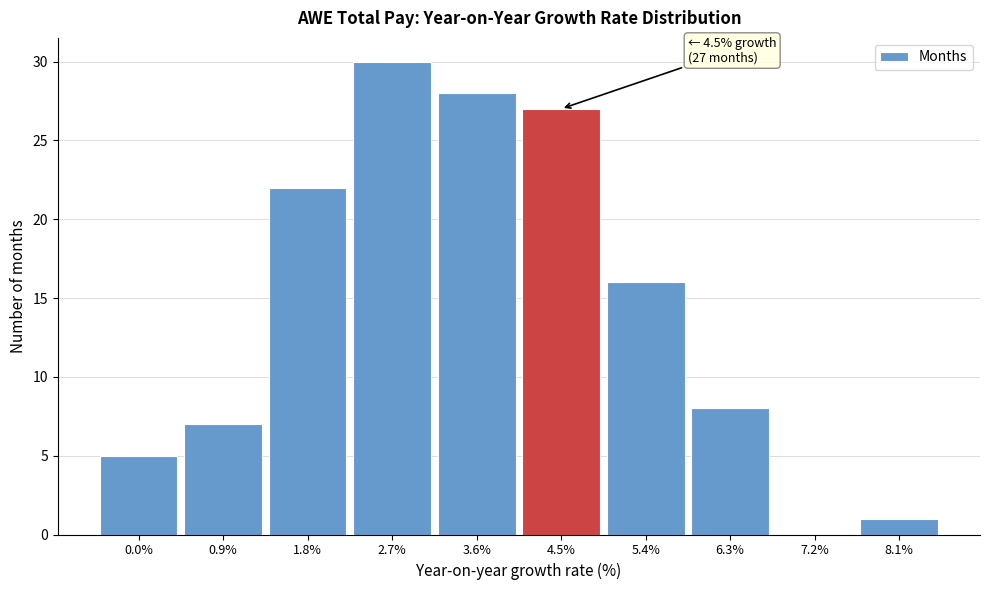

Reading left to right, extract all data points from this chart.

0.0%=5	0.9%=7	1.8%=22	2.7%=30	3.6%=28	4.5%=27	5.4%=16	6.3%=8	7.2%=0	8.1%=1